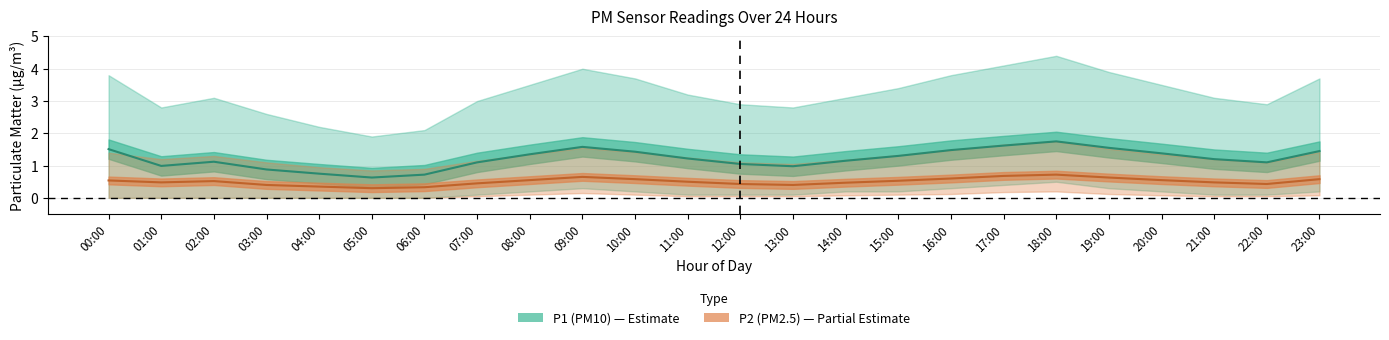

At which category is the sum across all series the highest?

18:00